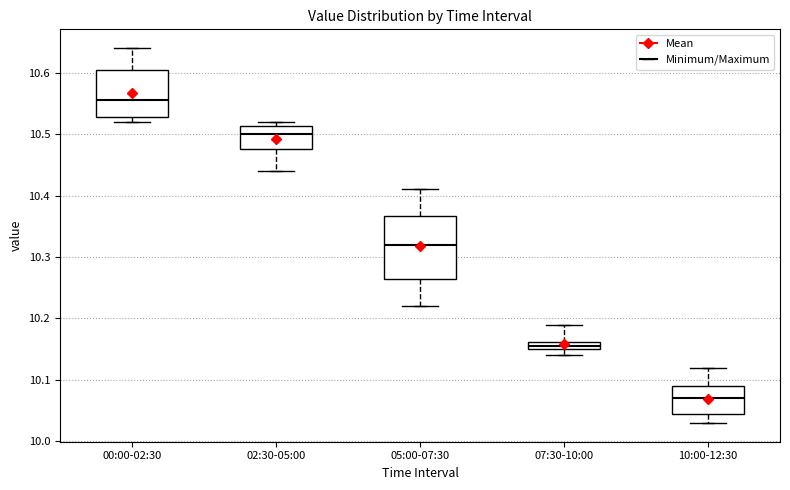

Which box's median line is the highest?

00:00-02:30